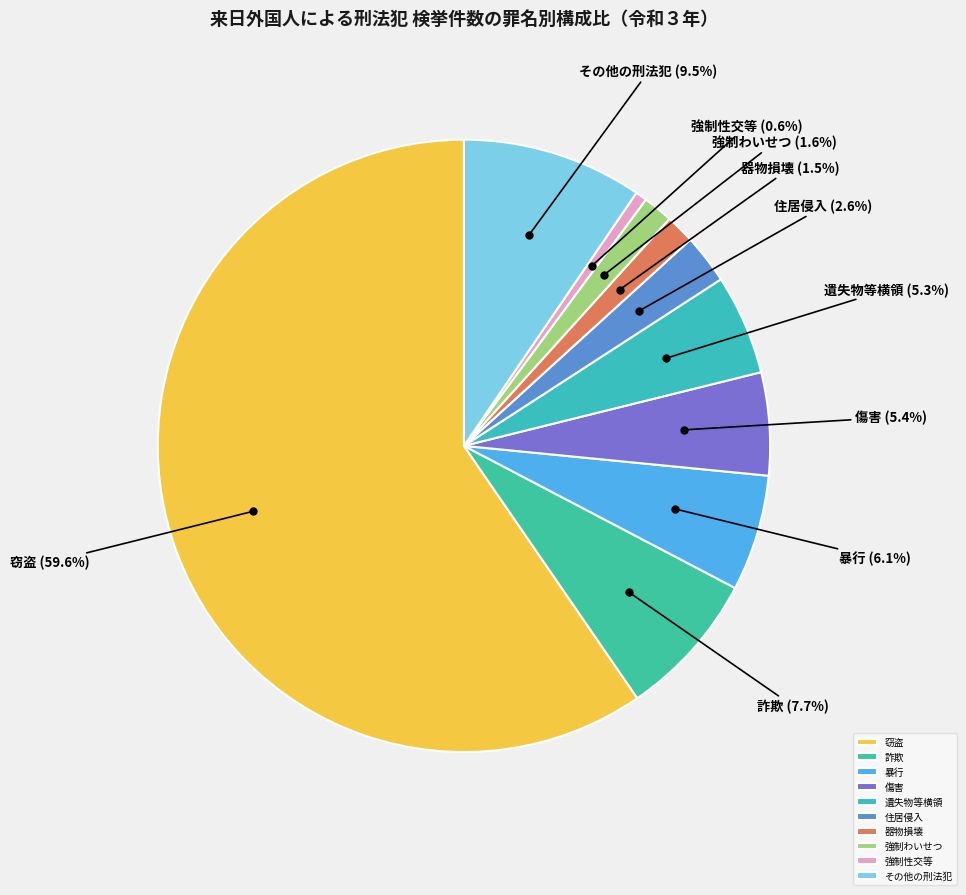

Count the number of slices in the pie.

10